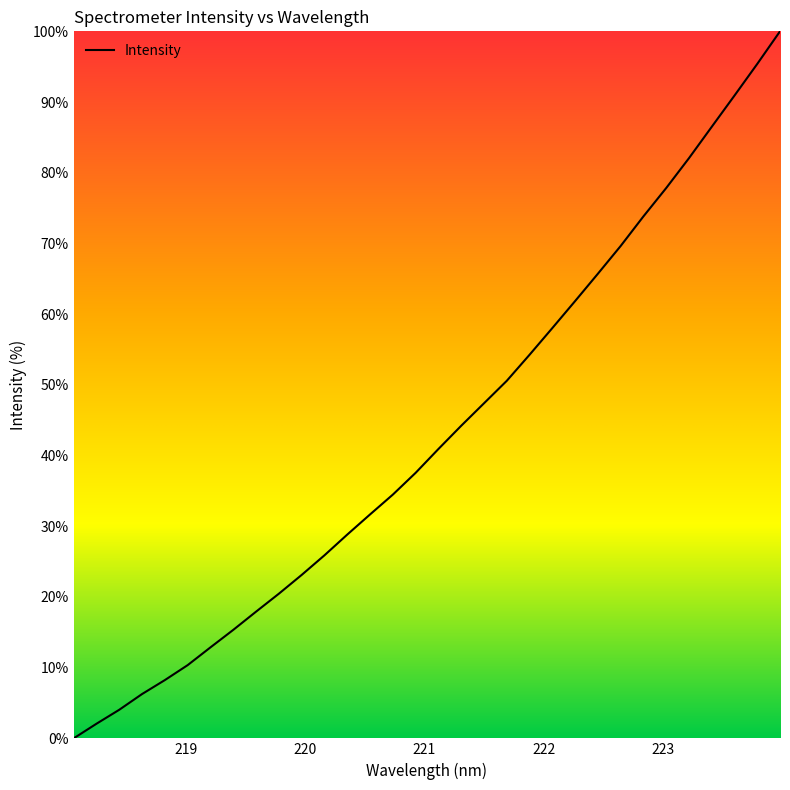

What is the greatest value displayed?

100.0